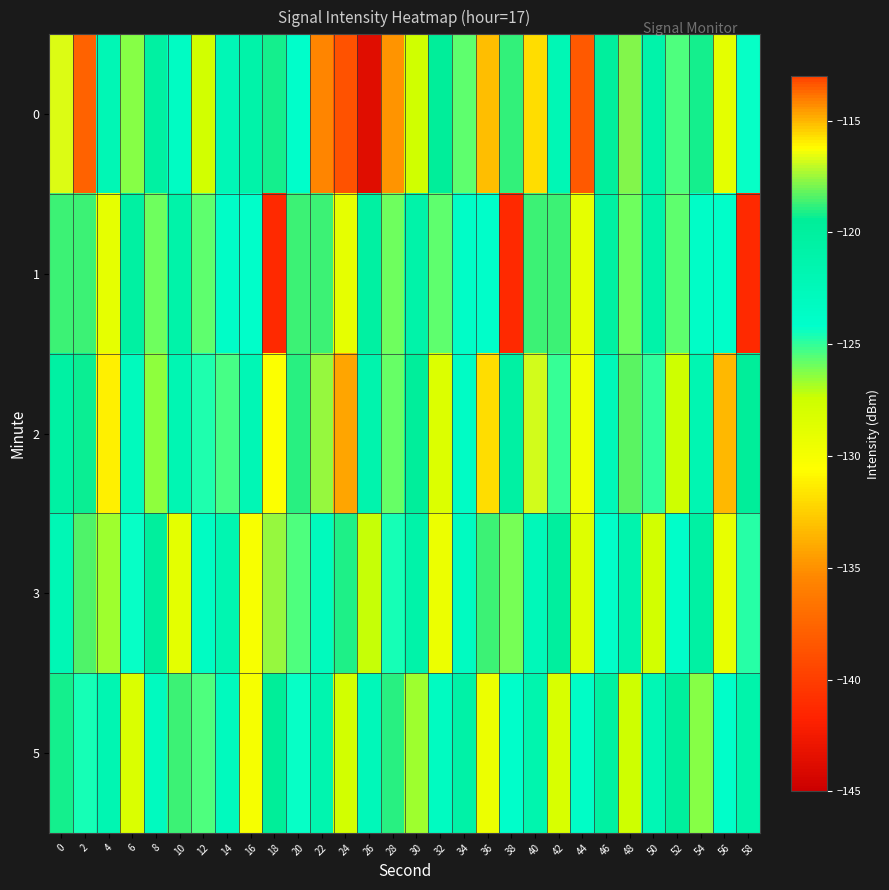

Rank the series at 36 from lowest to highest value.

0, 2, 5, 1, 3